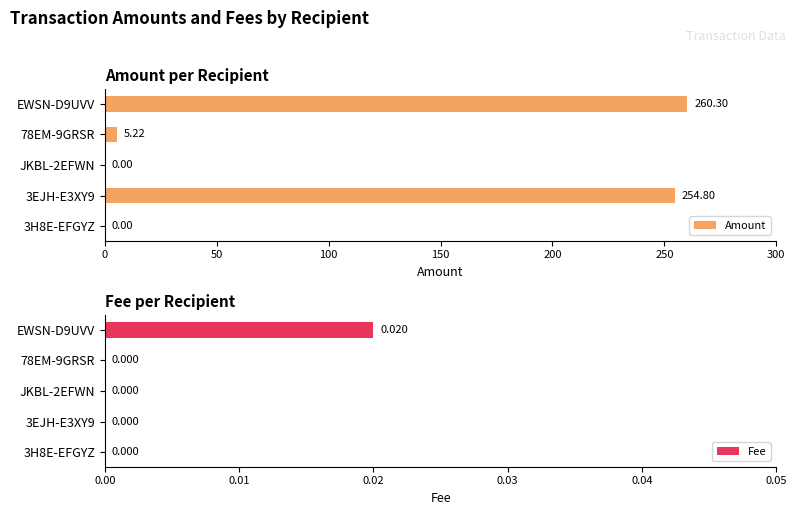

What are all the series names shown in the legend?

Amount, Fee